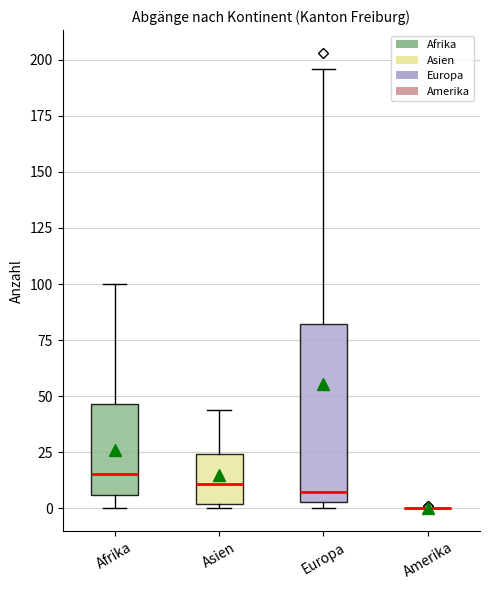

Reading left to right, read every box against the y-axis: the position of its median line, the range the box covers, and the ends of its whiskers. The values are not printed on the chart, so give them approximately, as read against the axis.

Afrika: median 15, box 5 to 45, whiskers 0 to 100
Asien: median 10, box 0 to 25, whiskers 0 (just below the box's lower edge) to 45
Europa: median 10, box 5 to 80, whiskers 0 to 195
Amerika: box collapsed to a line at 0, whiskers 0 to 0